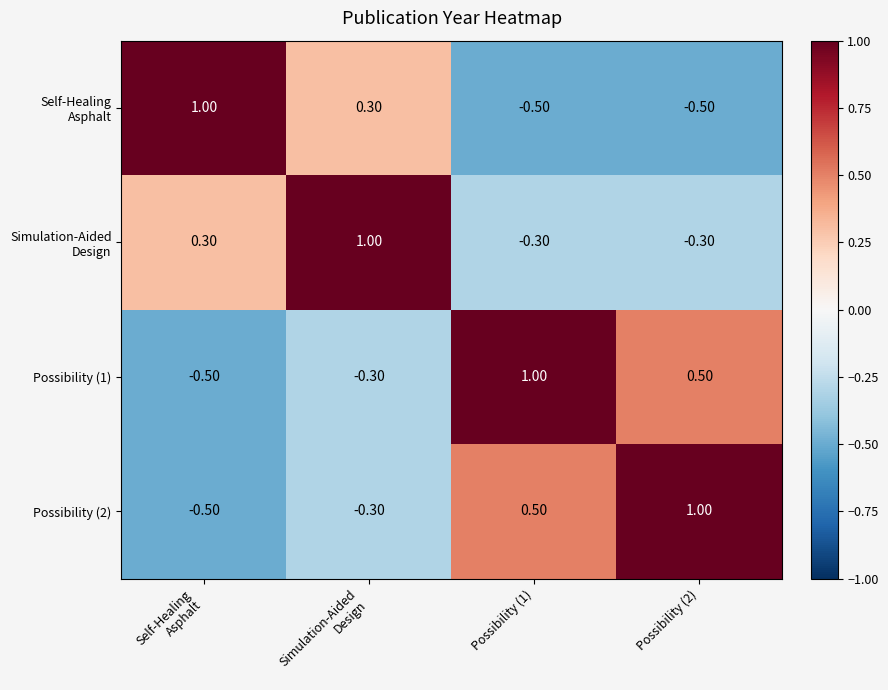

What is the total value across all series at Possibility (2)?

0.7